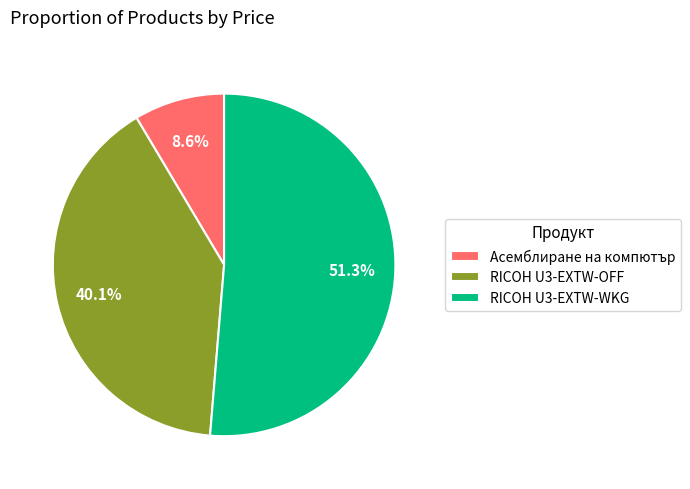

Rank the categories by value from lowest to highest.

Асемблиране на компютър, RICOH U3-EXTW-OFF, RICOH U3-EXTW-WKG